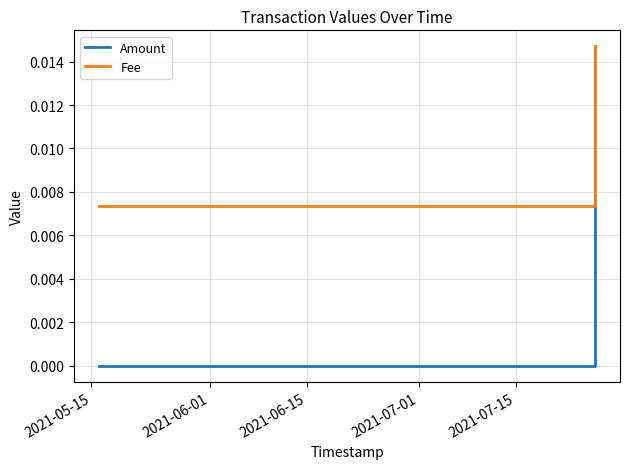

Rank the series by their average value, from highest to lowest.

Fee, Amount